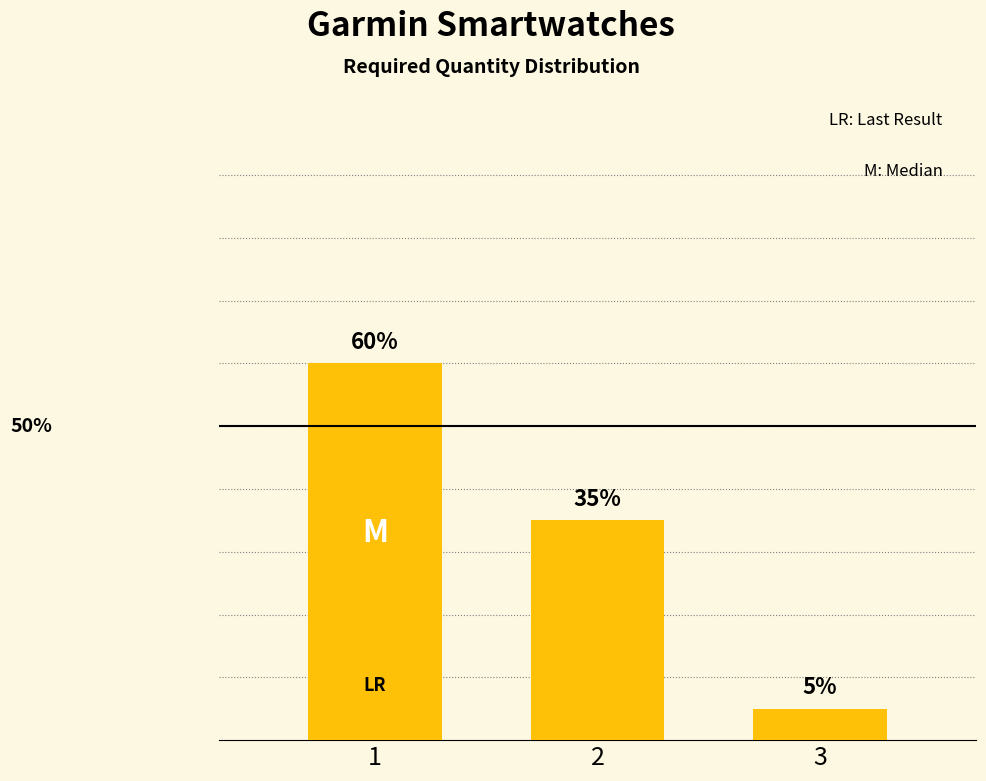

Are the bars grouped side by side (vs. stacked)?

No